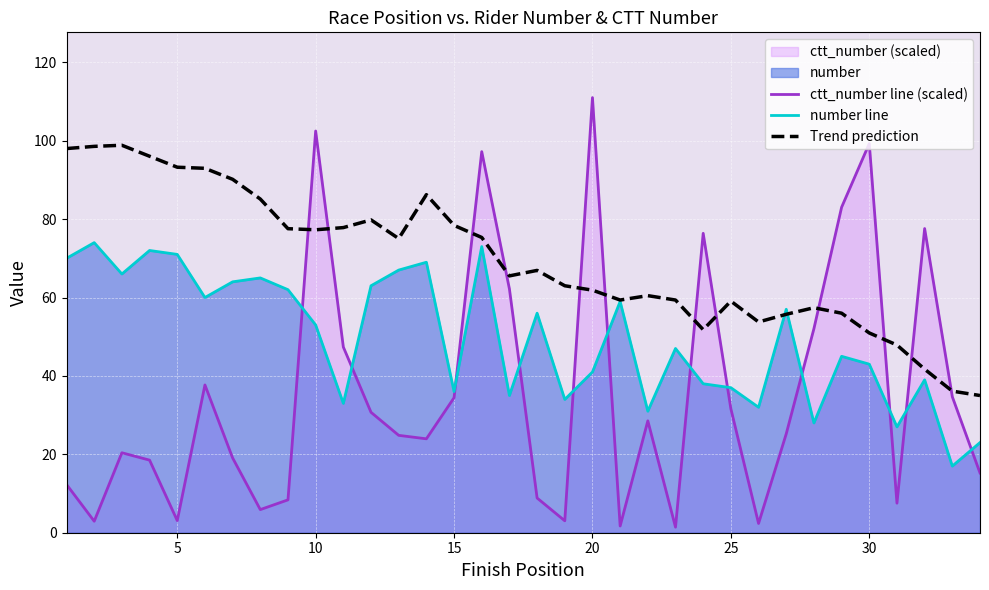

How many intersections are there between ctt_number line (scaled) and Trend prediction?

12